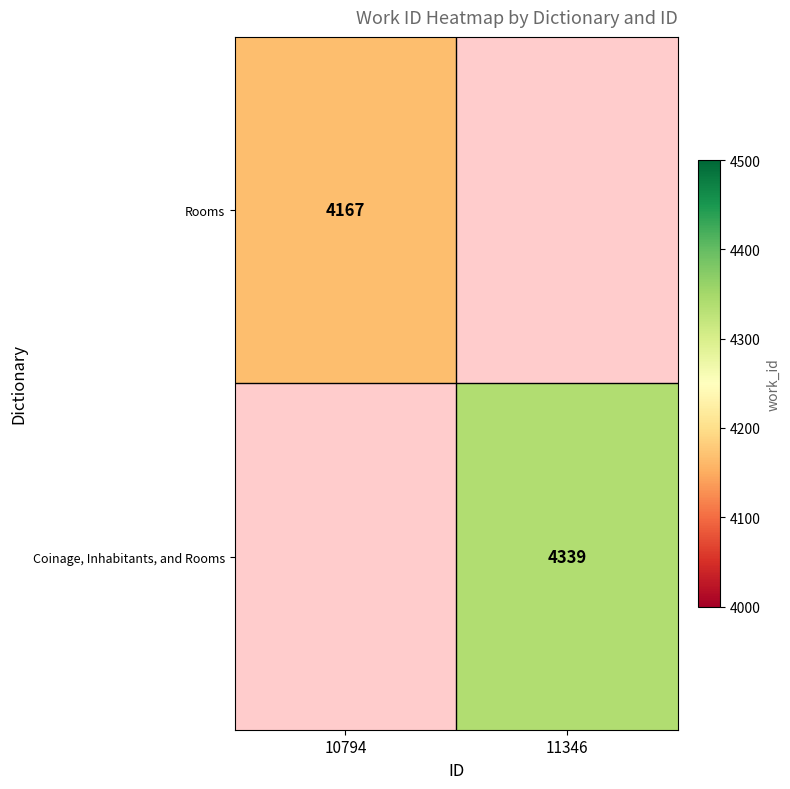

How many series are shown in this chart?

2